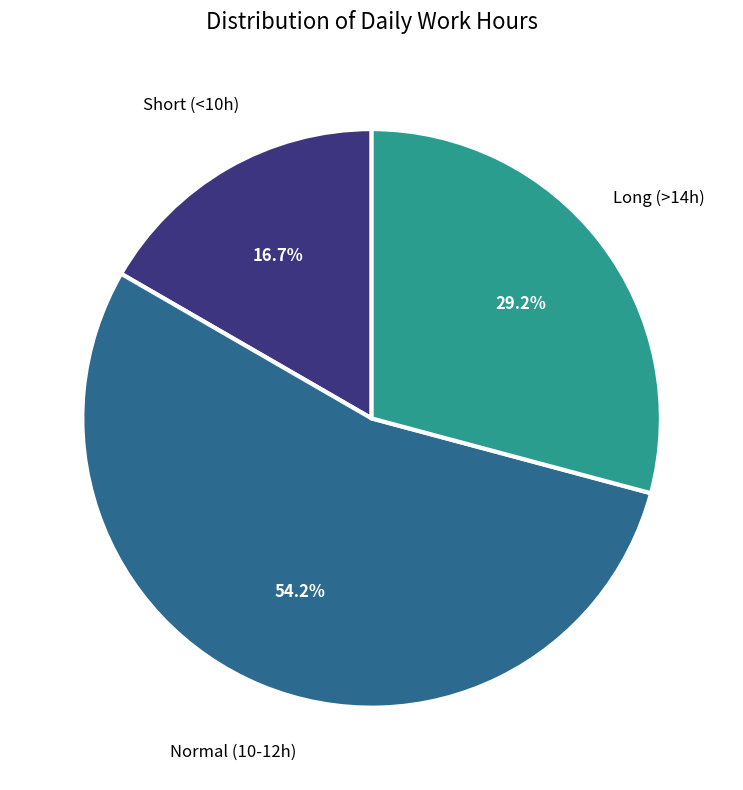

Is there any slice that represents more than half of the pie?

Yes